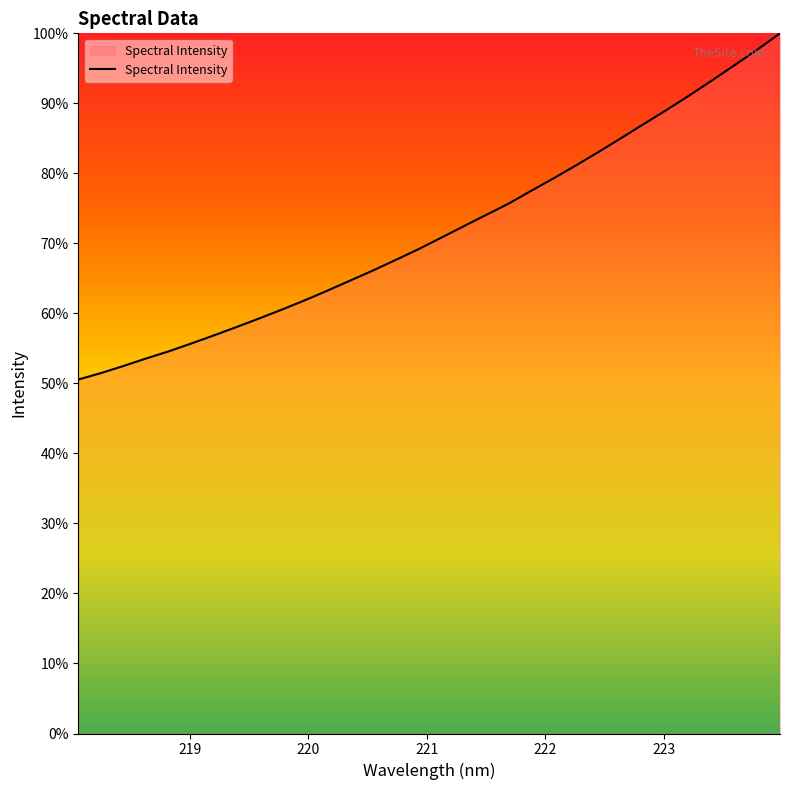

Does the chart have visible grid lines?

No